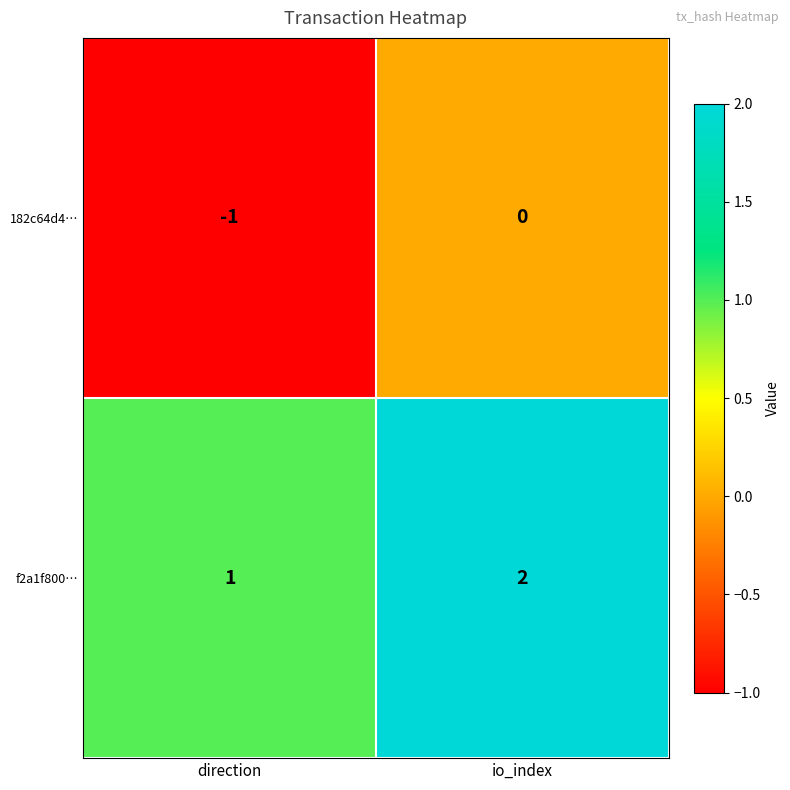

What is the total value across all series at io_index?

2